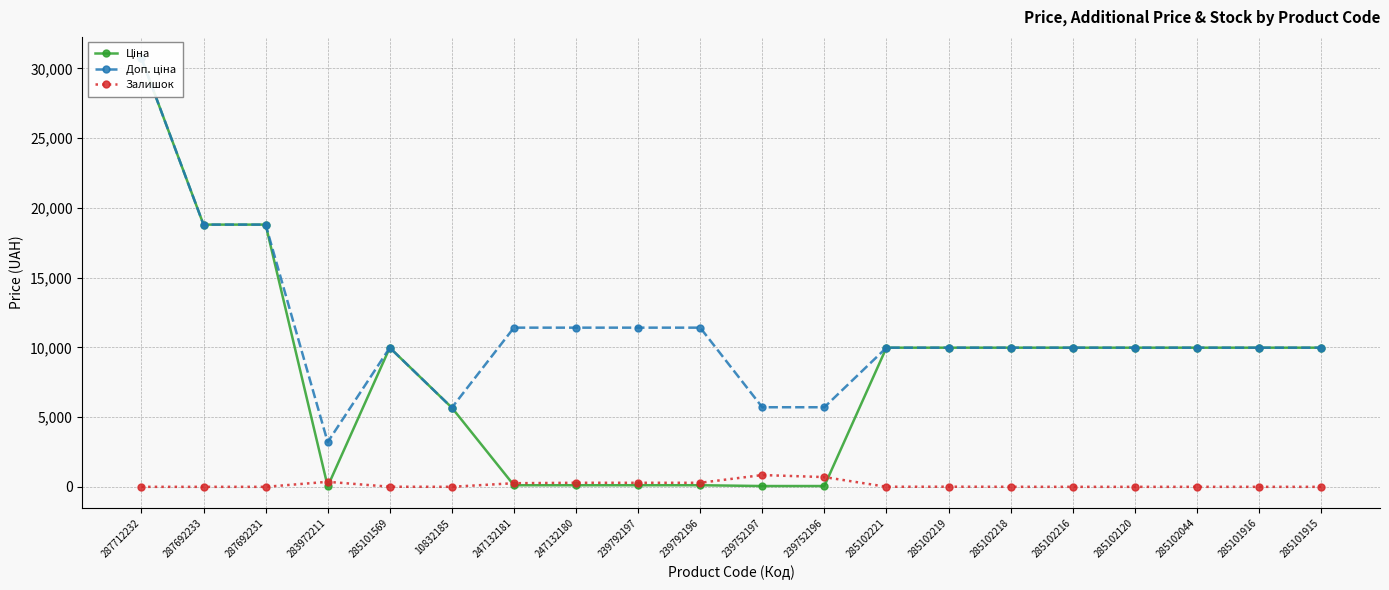

Which category has the lowest value in the Ціна series?

283972211